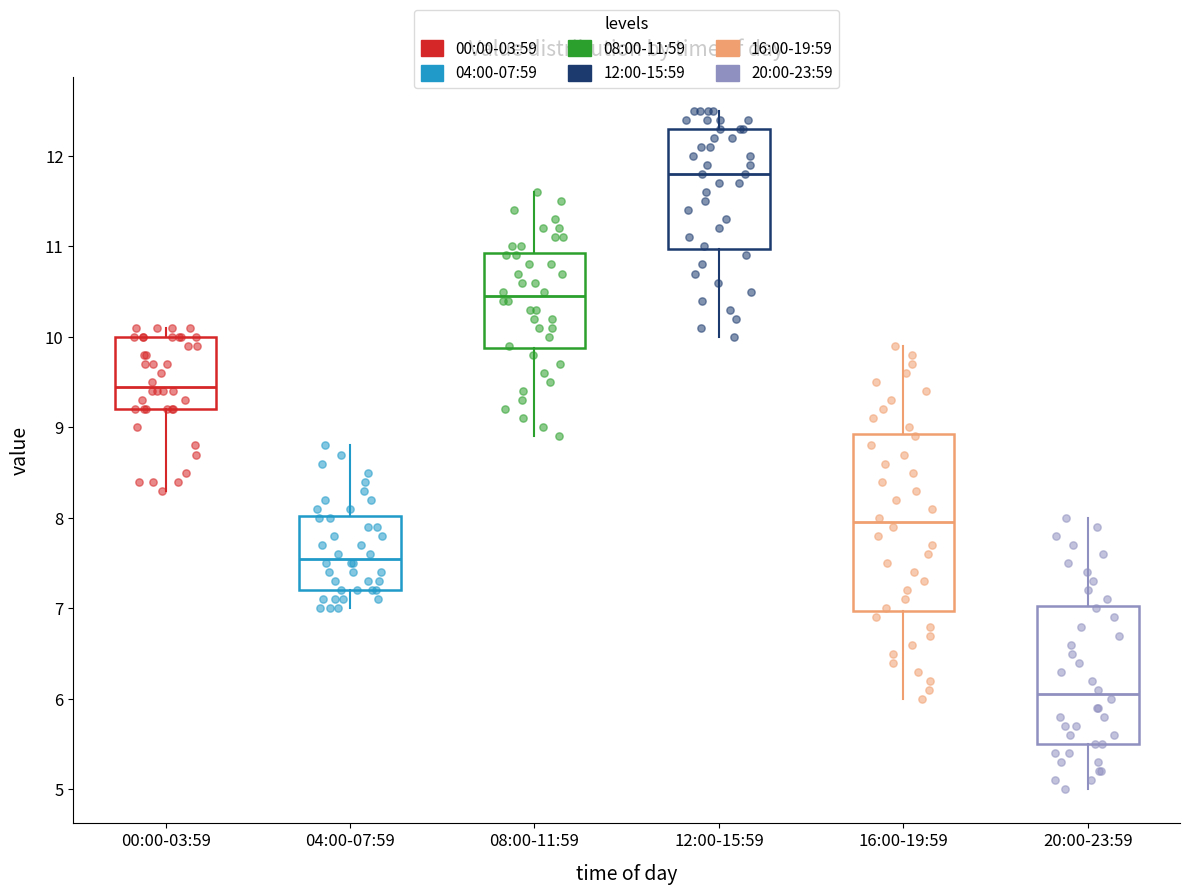

Where does the median line of the box for 04:00-07:59 sit on the y-axis? The values are not printed on the chart, so give them approximately, as read against the axis.

7.6